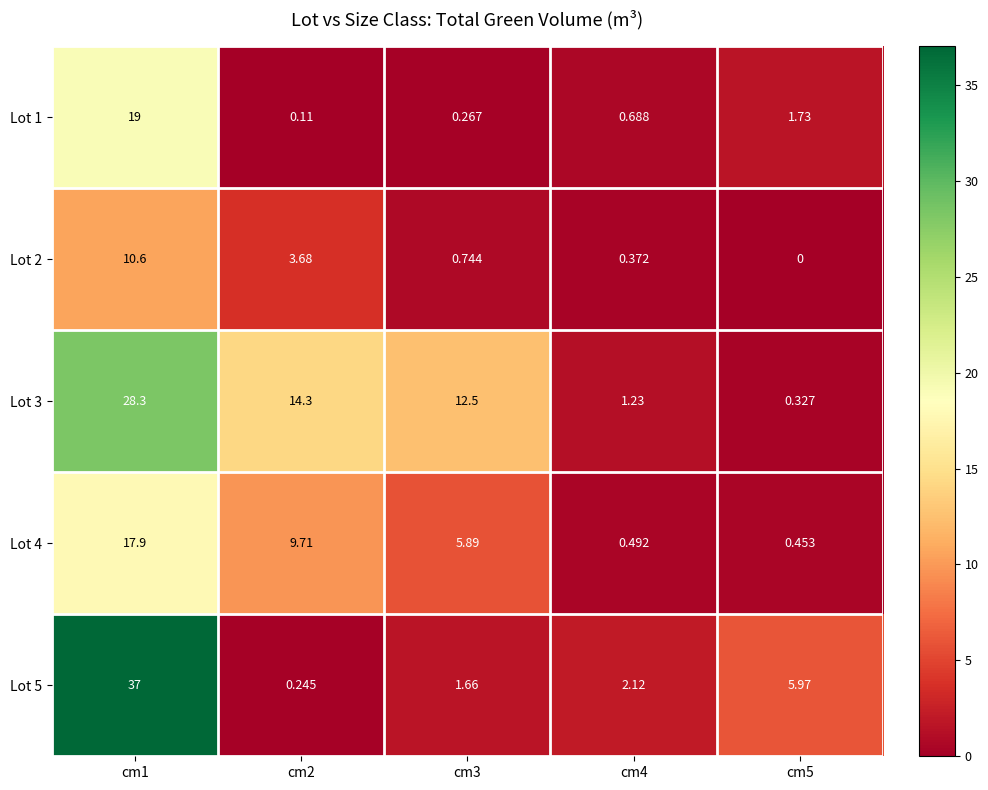

Is the value of Lot 1 at cm3 greater than the value of Lot 4 at cm4?

No